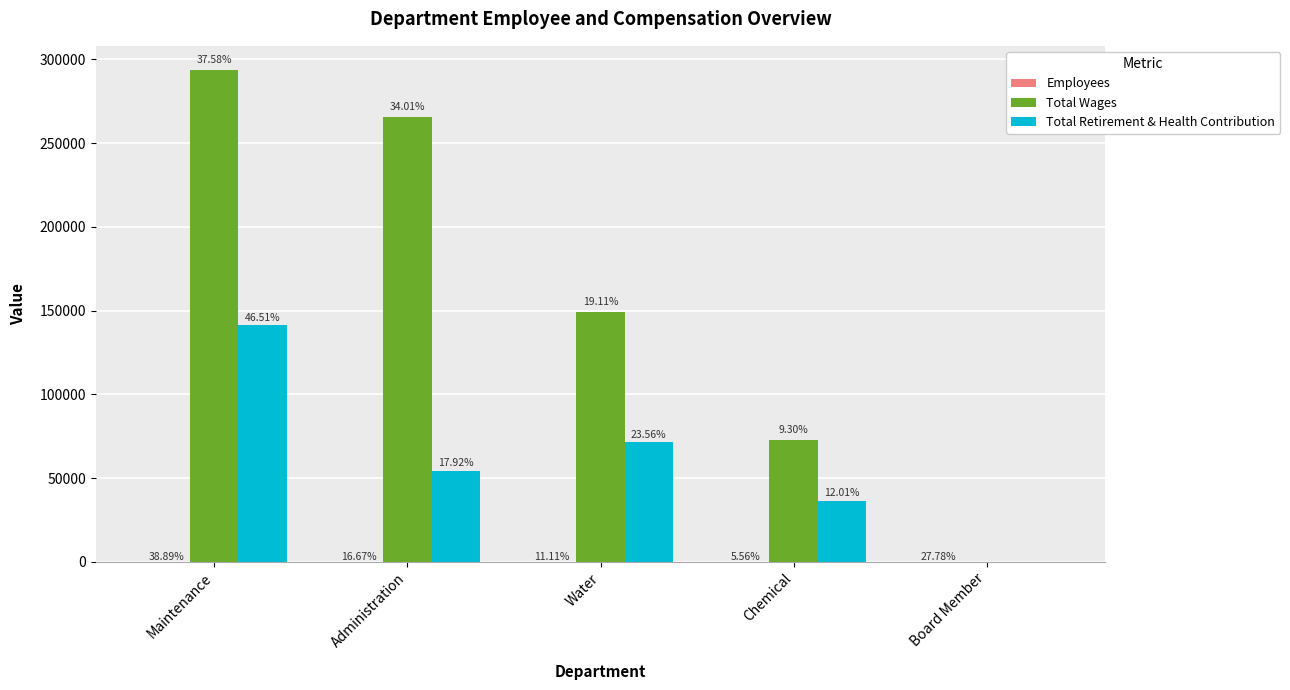

At which category is the sum across all series the highest?

Maintenance